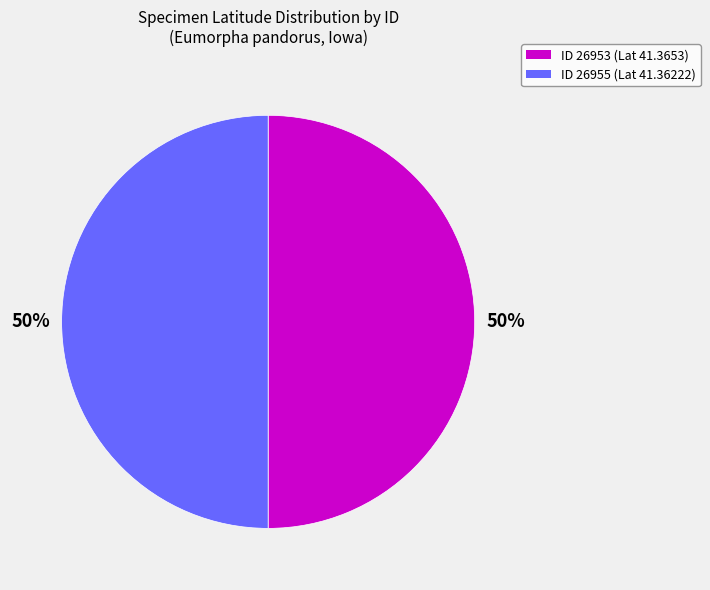

To the nearest percent, what is the average slice percentage?

50%